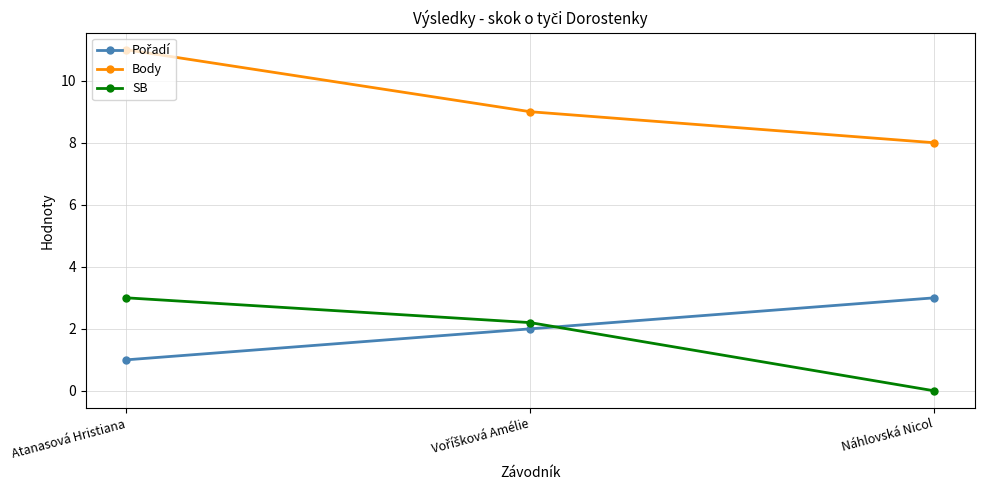

At which category is the sum across all series the highest?

Atanasová Hristiana